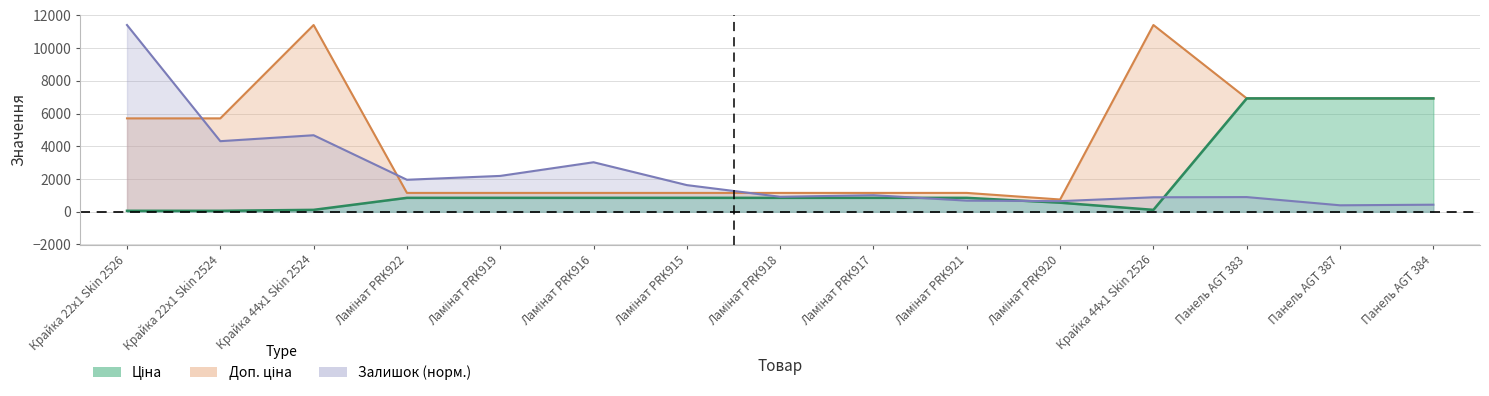

Which series changed the most between Крайка 44x1 Skin 2524 and Панель AGT 387?

Ціна